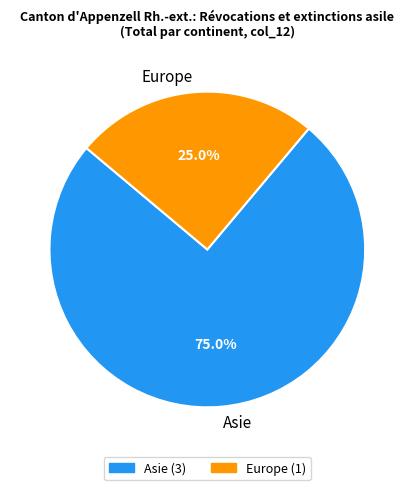

To the nearest percent, what is the difference between the largest and smallest slice percentages?

50%